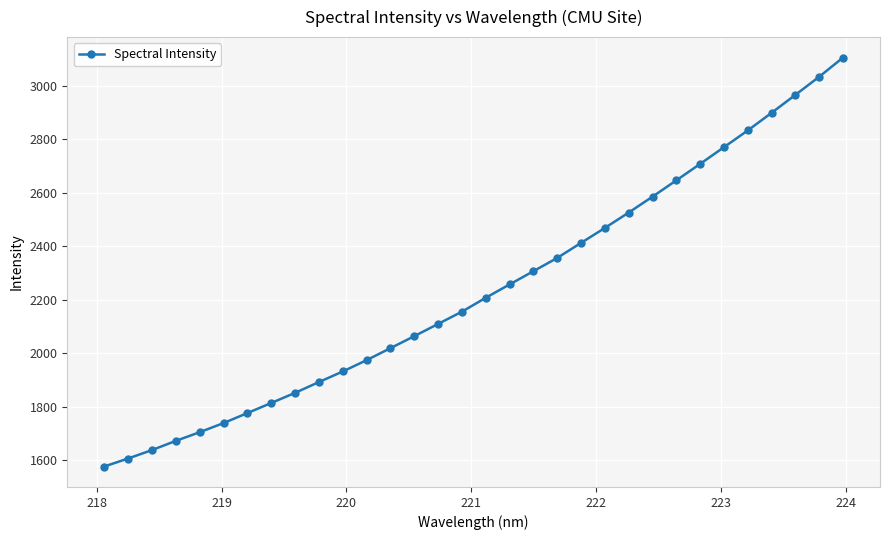

What is the smallest value displayed?

1576.5